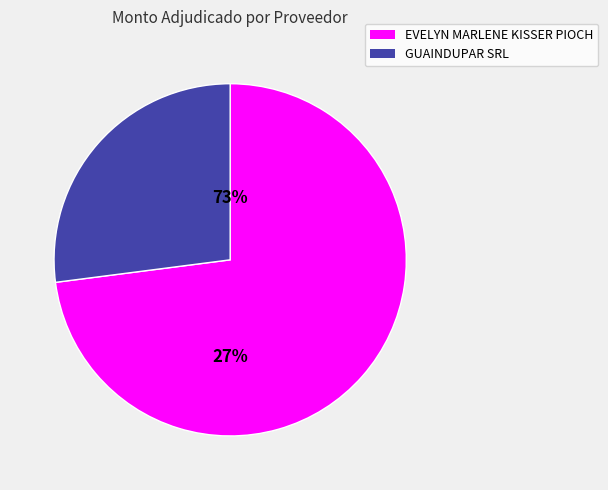

Which category has the biggest portion of the pie?

EVELYN MARLENE KISSER PIOCH